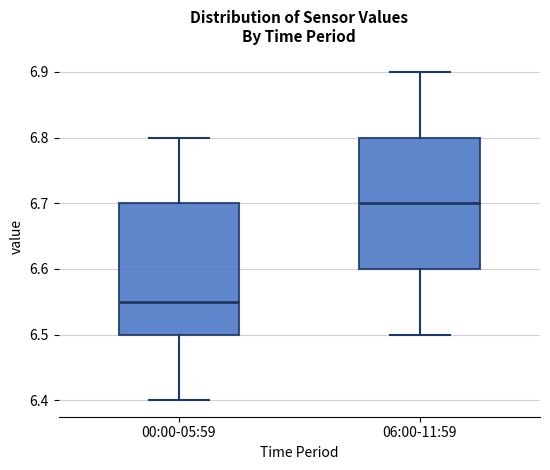

Where does the median line of the box for 00:00-05:59 sit on the y-axis? The values are not printed on the chart, so give them approximately, as read against the axis.

6.55